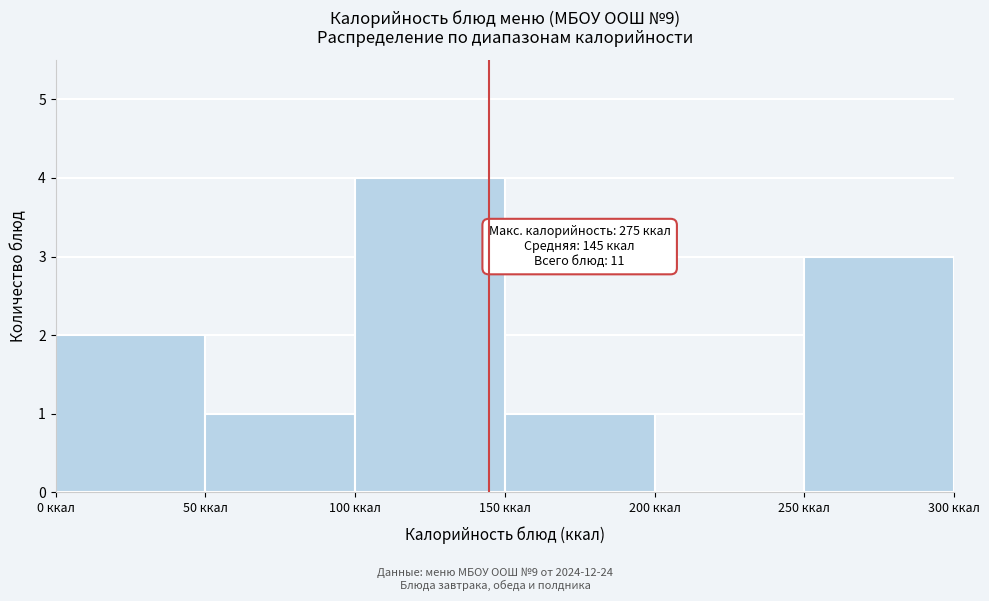

Which range on the x-axis has the tallest bar?

100 to 150